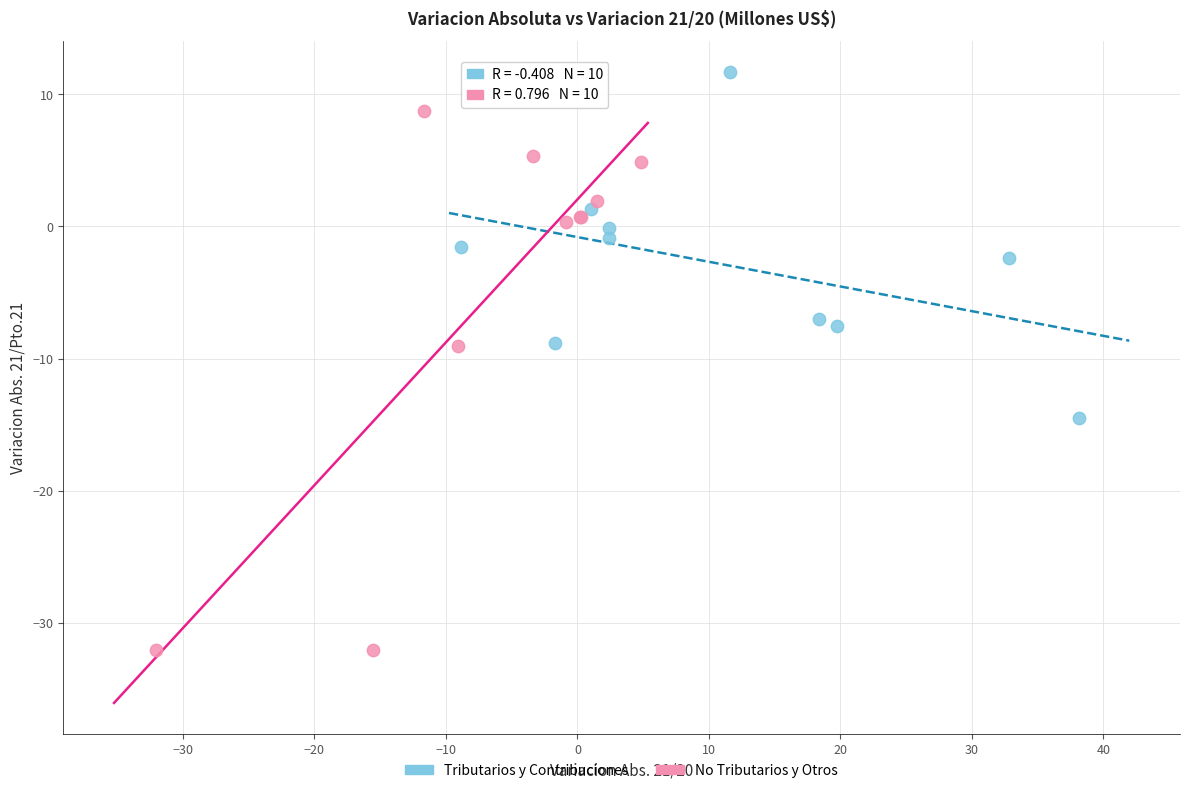

Which series has the widest spread of Y values?

No Tributarios y Otros